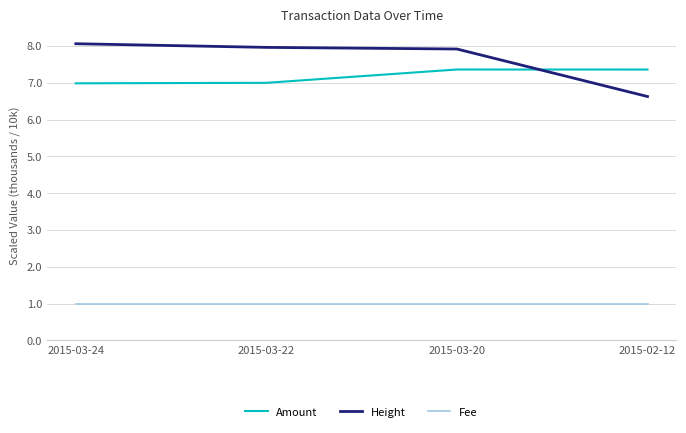

At which category is the sum across all series the highest?

2015-03-20